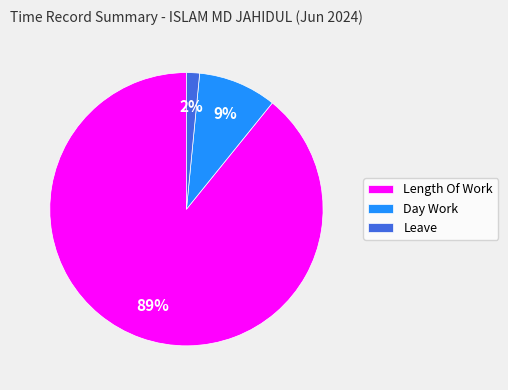

To the nearest percent, what is the combined percentage of Day Work and Leave?

11%